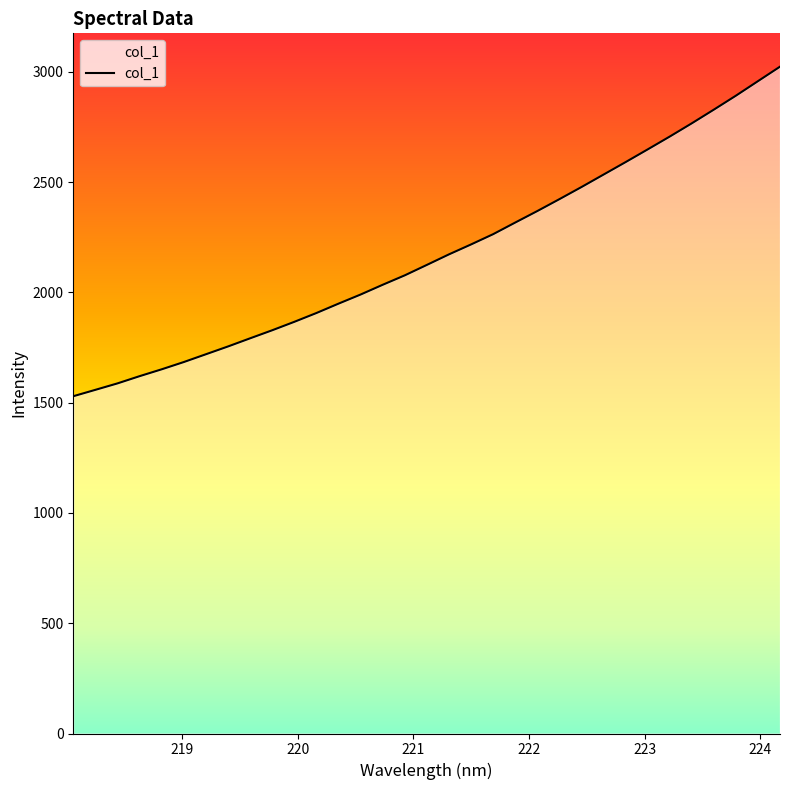

What is the smallest value displayed?

1528.9